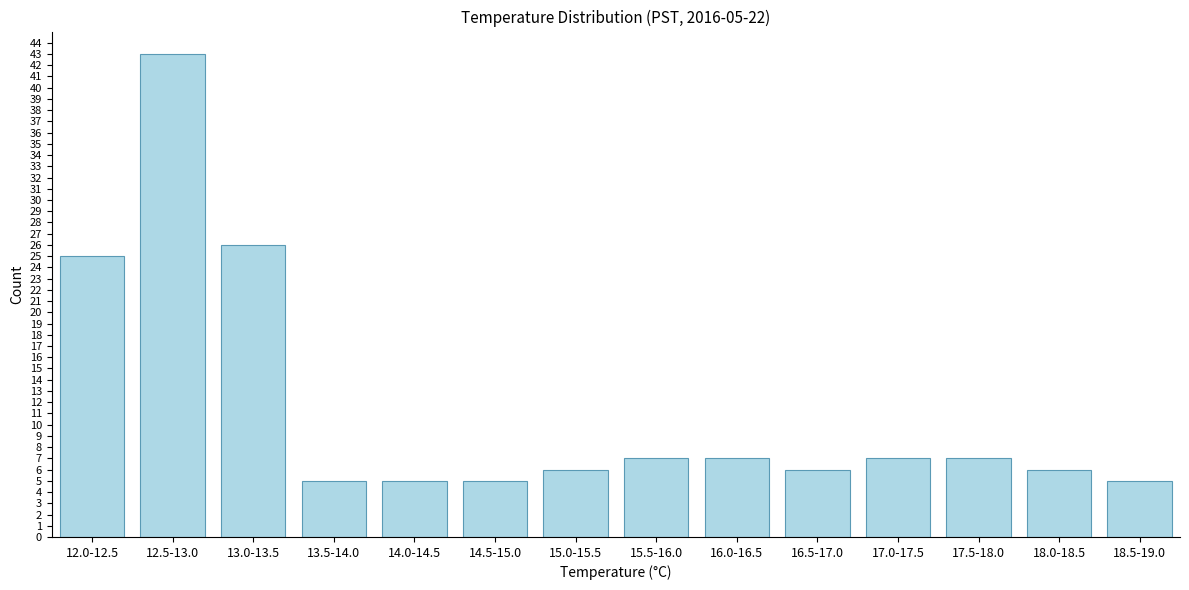

Reading right to left, what are all the values shown in this chart?

5	6	7	7	6	7	7	6	5	5	5	26	43	25